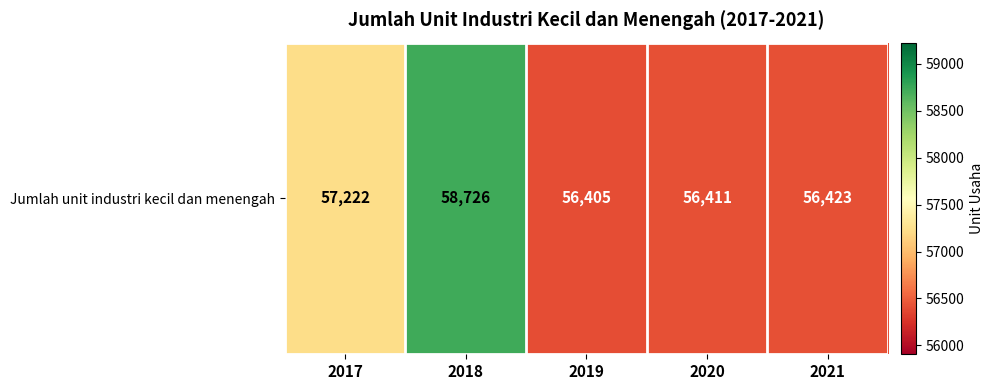

Is it true that the value at 2018 is 58726?

True